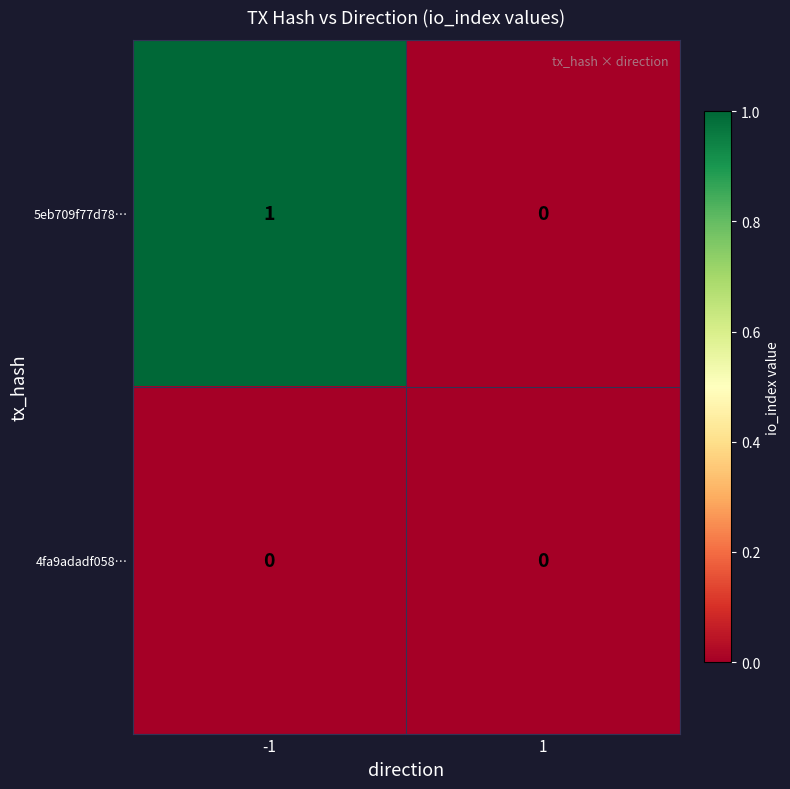

Reading left to right, what are all the values shown in this chart?

5eb709f77d78…: -1=1	1=0
4fa9adadf058…: -1=0	1=0